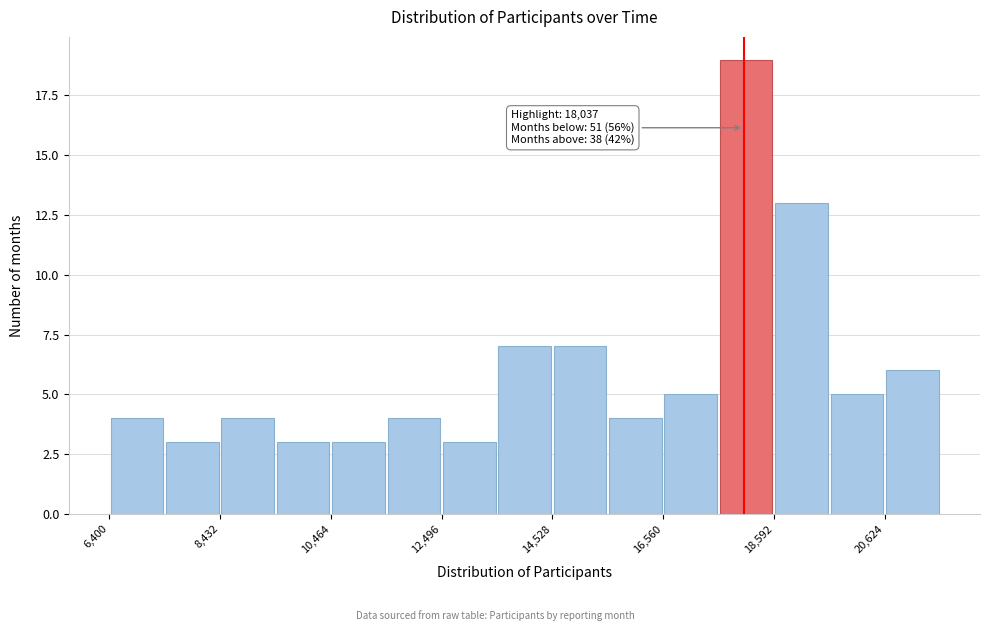

Around what value on the x-axis is the tallest bar? Give the approximate position of its centre, as read against the axis.

18000